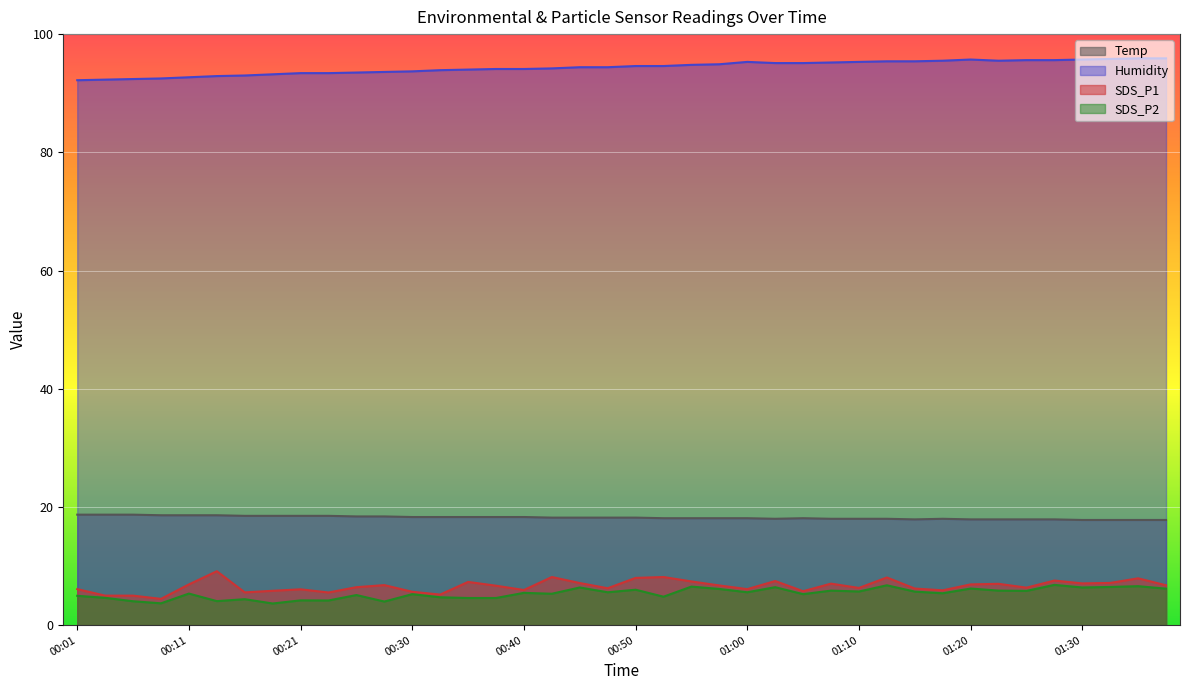

What are all the series names shown in the legend?

Temp, Humidity, SDS_P1, SDS_P2